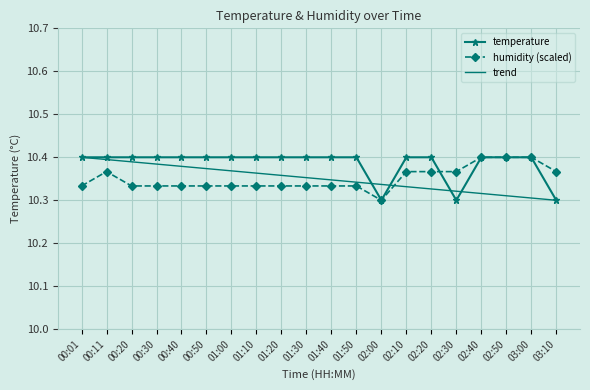

Which series ends up on top after the final intersection of trend and humidity (scaled)?

humidity (scaled)